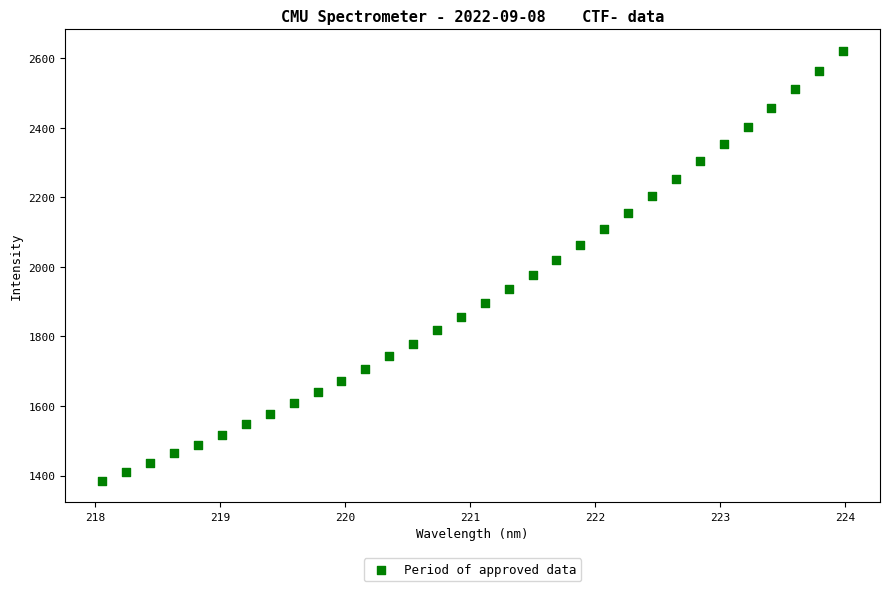

What is the range of X values (max minus min)?

5.9